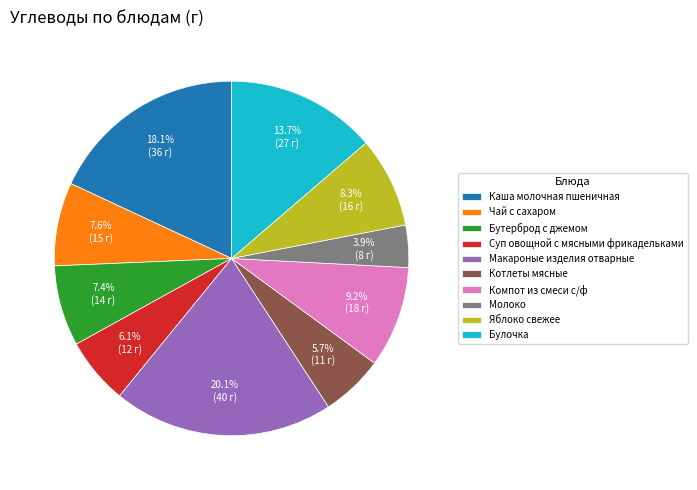

To the nearest percent, what is the combined percentage of Булочка and Яблоко свежее?

22%